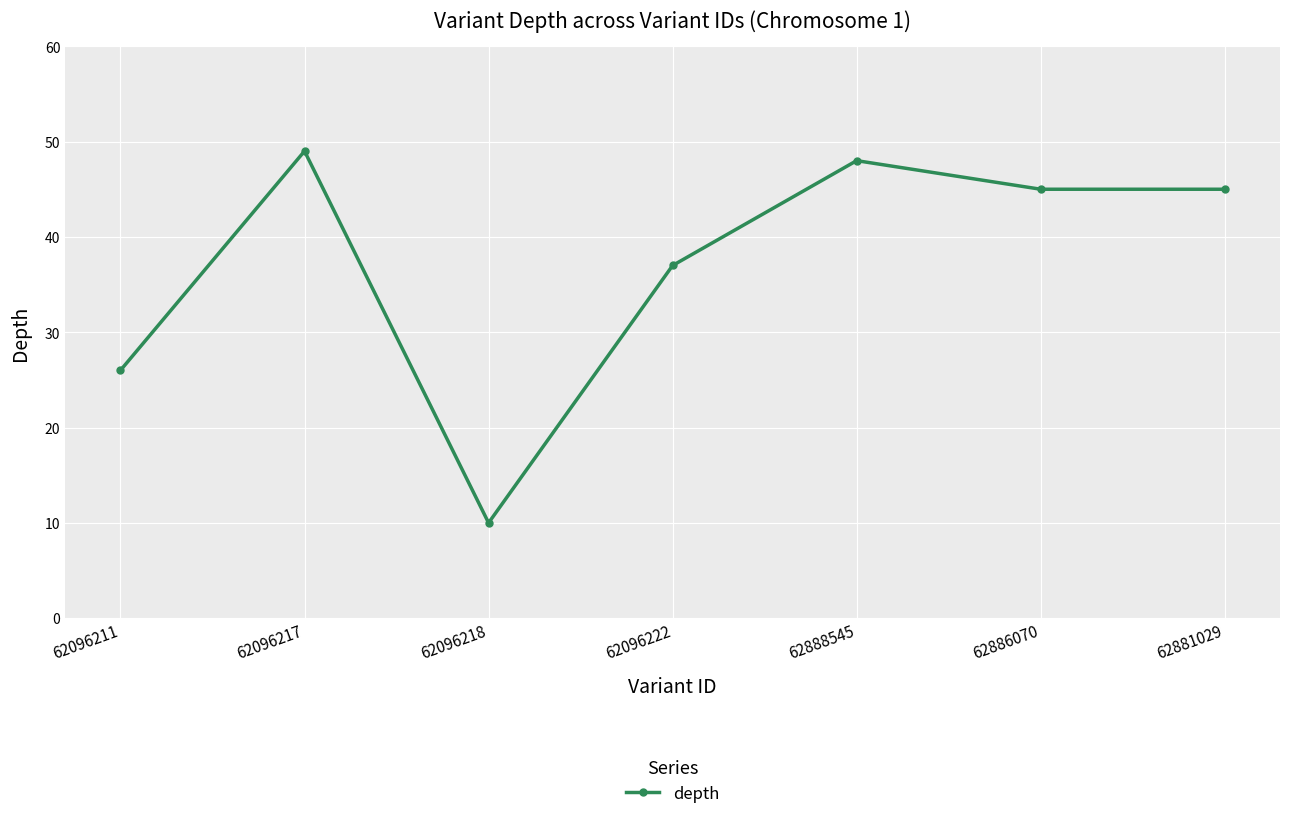

The value at 62096218 is 4. True or false?

False